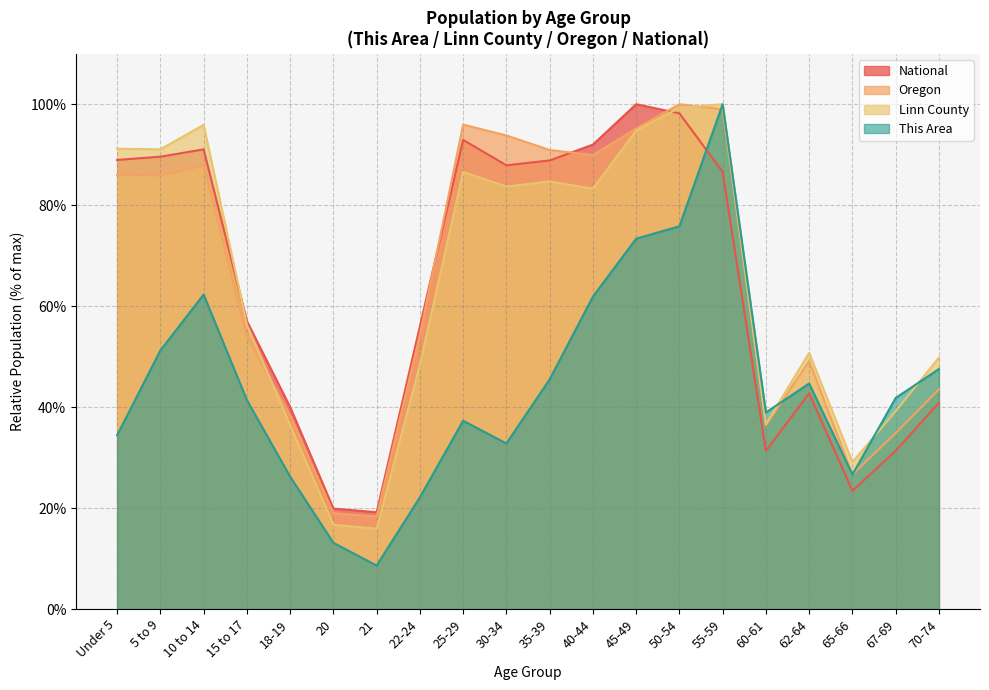

What is the average value of the Oregon series?

64.9